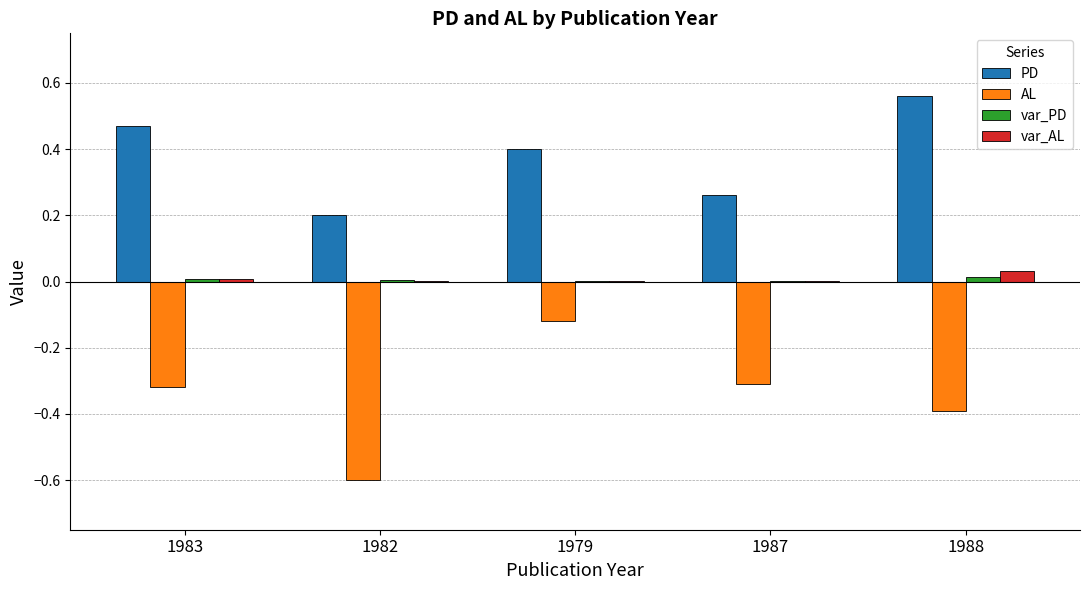

The AL series shows -0.4 at 1988. True or false?

True